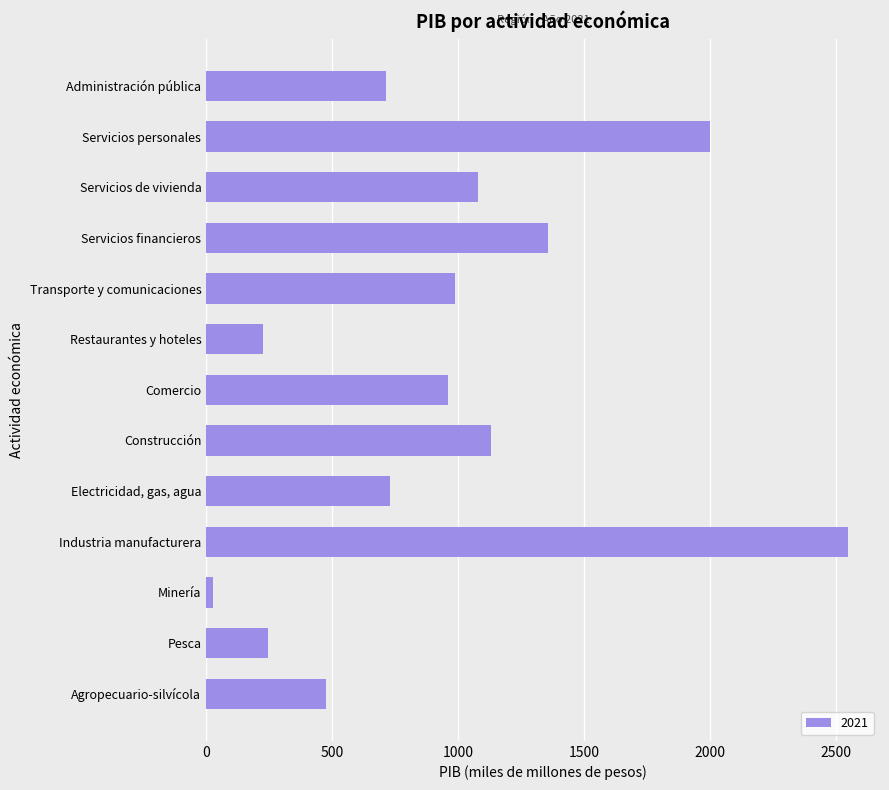

Rank the categories by value from lowest to highest.

Minería, Restaurantes y hoteles, Pesca, Agropecuario-silvícola, Administración pública, Electricidad, gas, agua, Comercio, Transporte y comunicaciones, Servicios de vivienda, Construcción, Servicios financieros, Servicios personales, Industria manufacturera